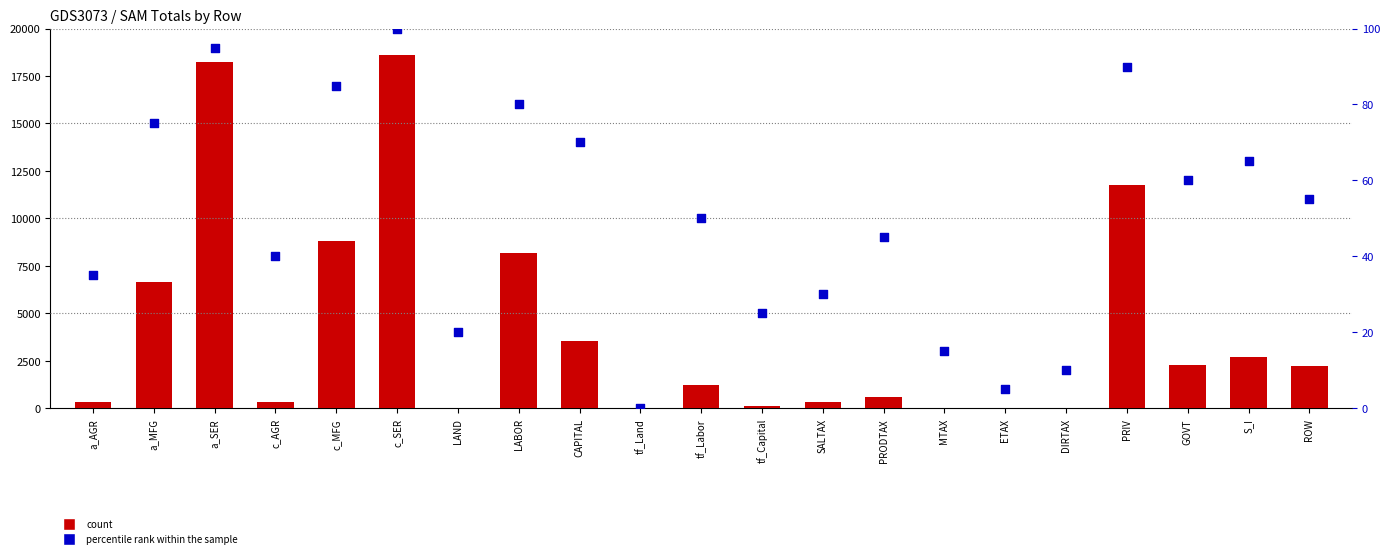

Which series has the largest total across all categories?

count